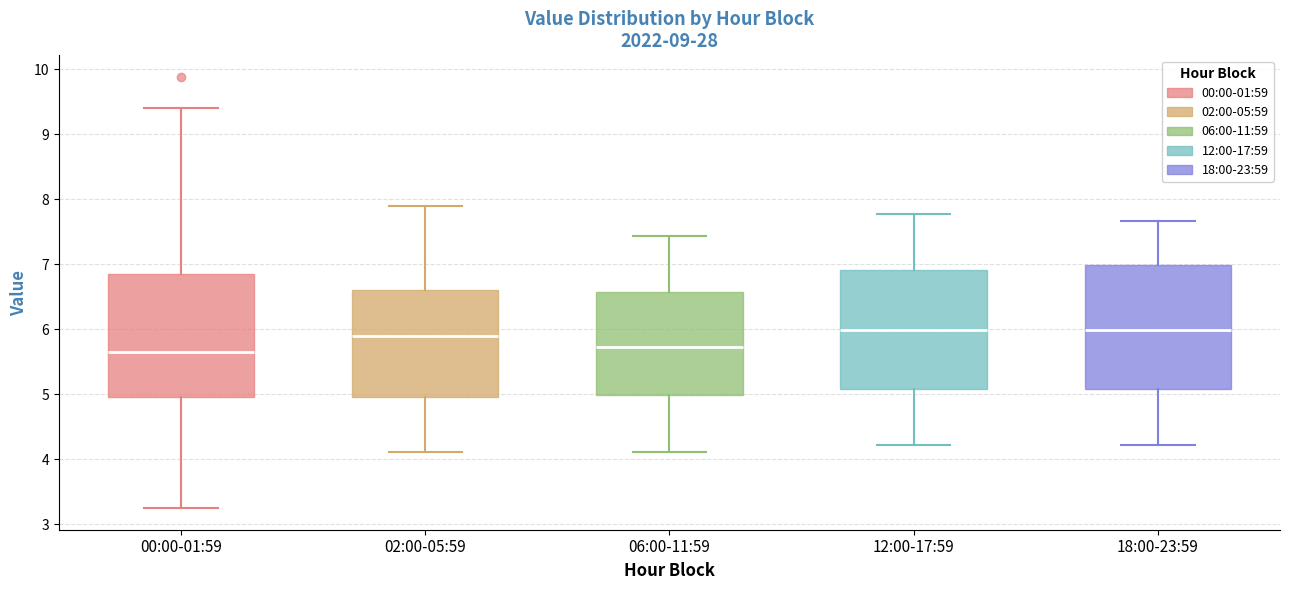

Reading left to right, read every box against the y-axis: the position of its median line, the range the box covers, and the ends of its whiskers. The values are not printed on the chart, so give them approximately, as read against the axis.

00:00-01:59: median 5.7, box 5.0 to 6.9, whiskers 3.3 to 9.4
02:00-05:59: median 5.9, box 5.0 to 6.6, whiskers 4.1 to 7.9
06:00-11:59: median 5.7, box 5.0 to 6.6, whiskers 4.1 to 7.4
12:00-17:59: median 6.0, box 5.1 to 6.9, whiskers 4.2 to 7.8
18:00-23:59: median 6.0, box 5.1 to 7.0, whiskers 4.2 to 7.7